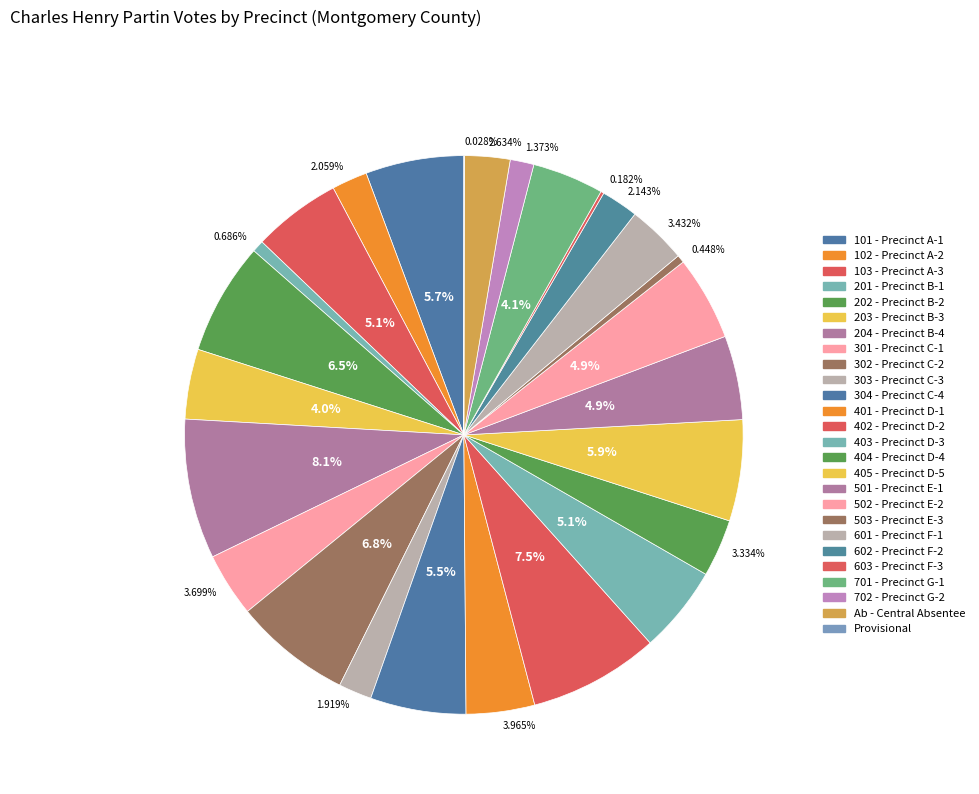

To the nearest percent, what percentage of the pie is 201 - Precinct B-1?

1%